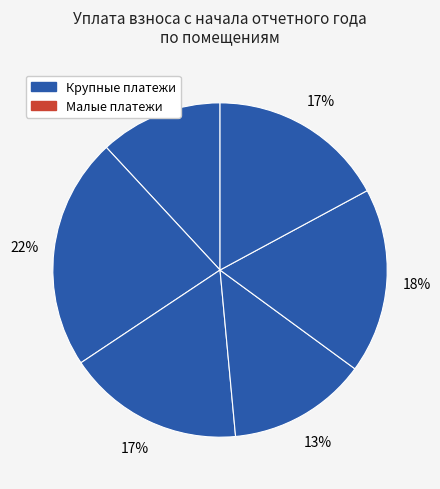

How many slices are in this pie chart?

6